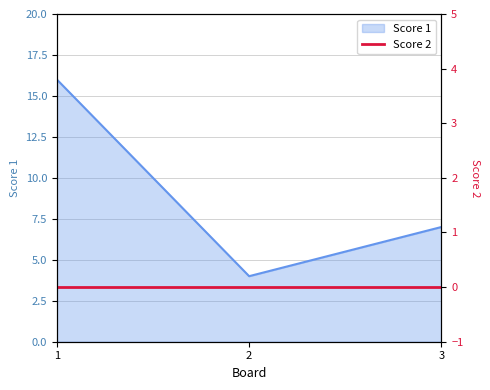

What is the approximate value at 2?

4